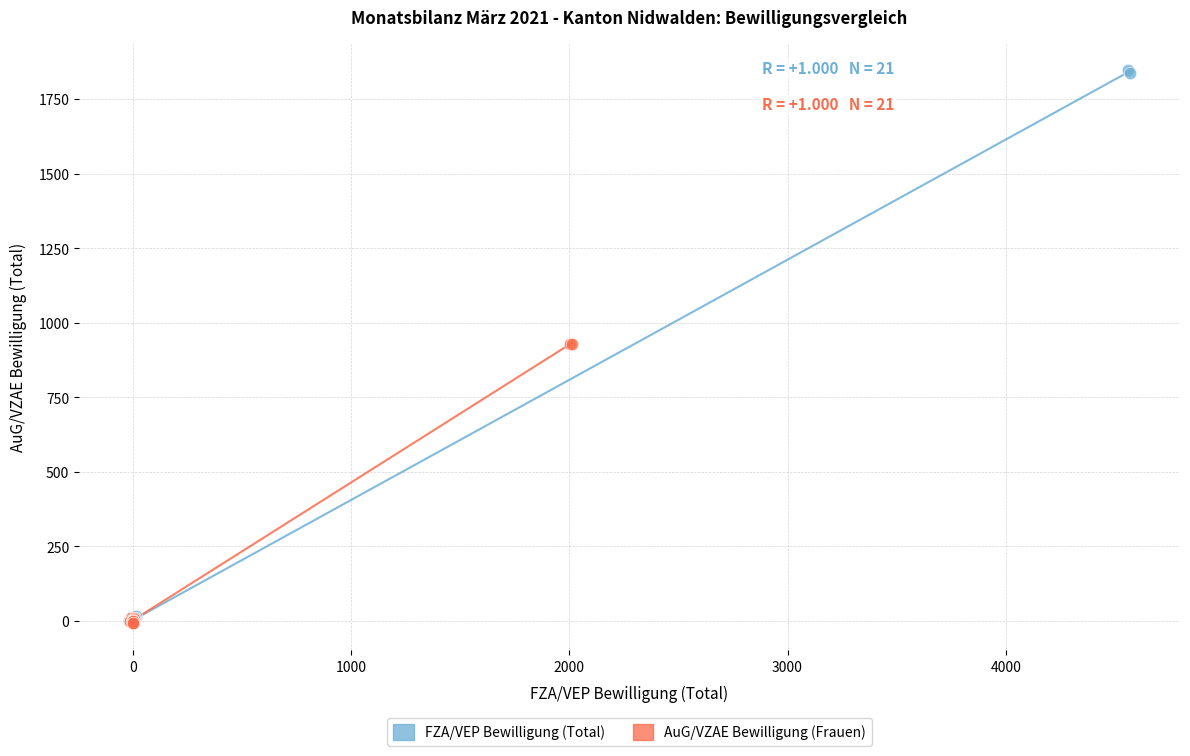

Which series reaches the maximum Y coordinate?

FZA/VEP Bewilligung (Total)